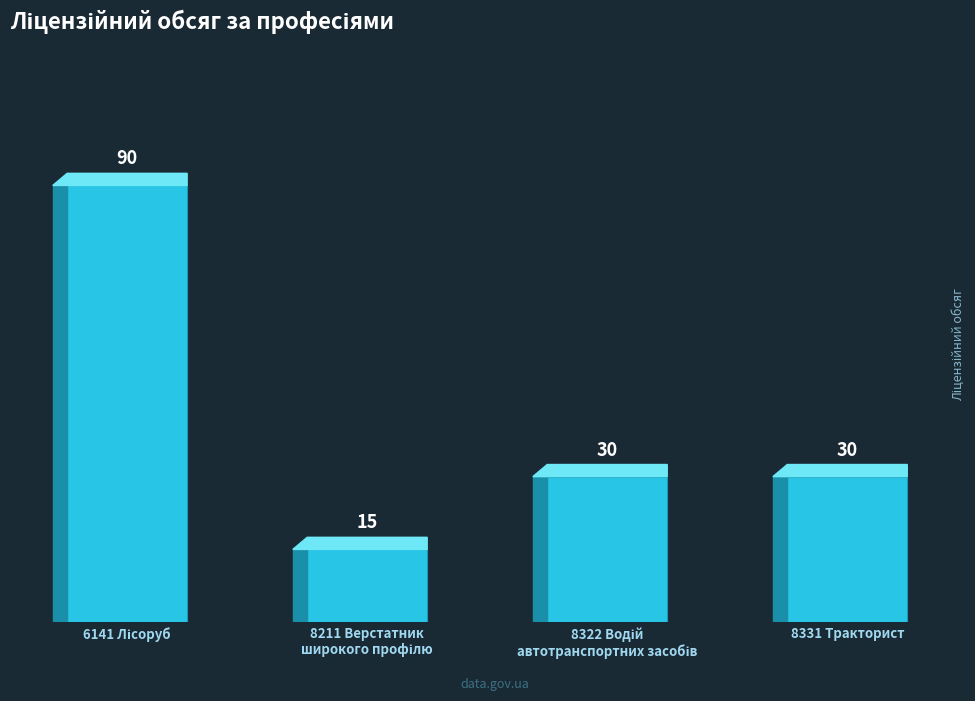

What is the sum of all values?

165